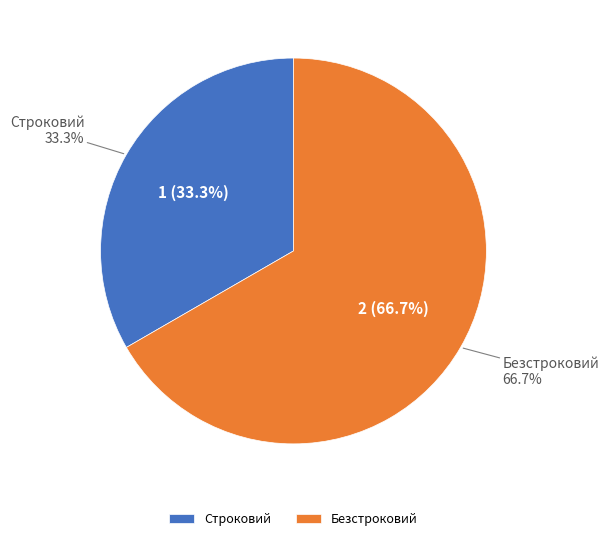

To the nearest percent, what percentage of the pie is Безстроковий?

67%